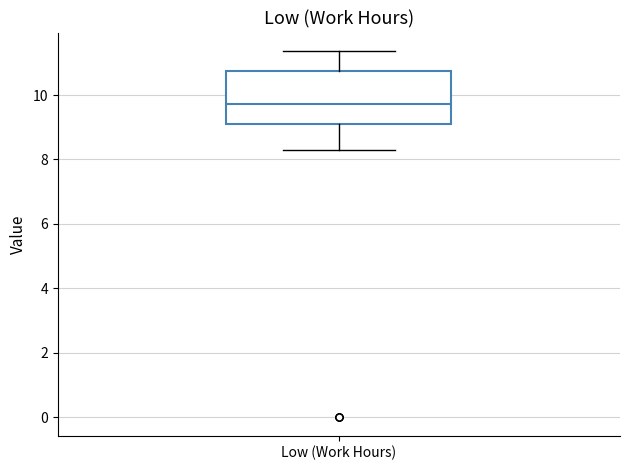

Where is the upper edge of the box for Low (Work Hours) on the y-axis? The values are not printed on the chart, so give them approximately, as read against the axis.

10.8